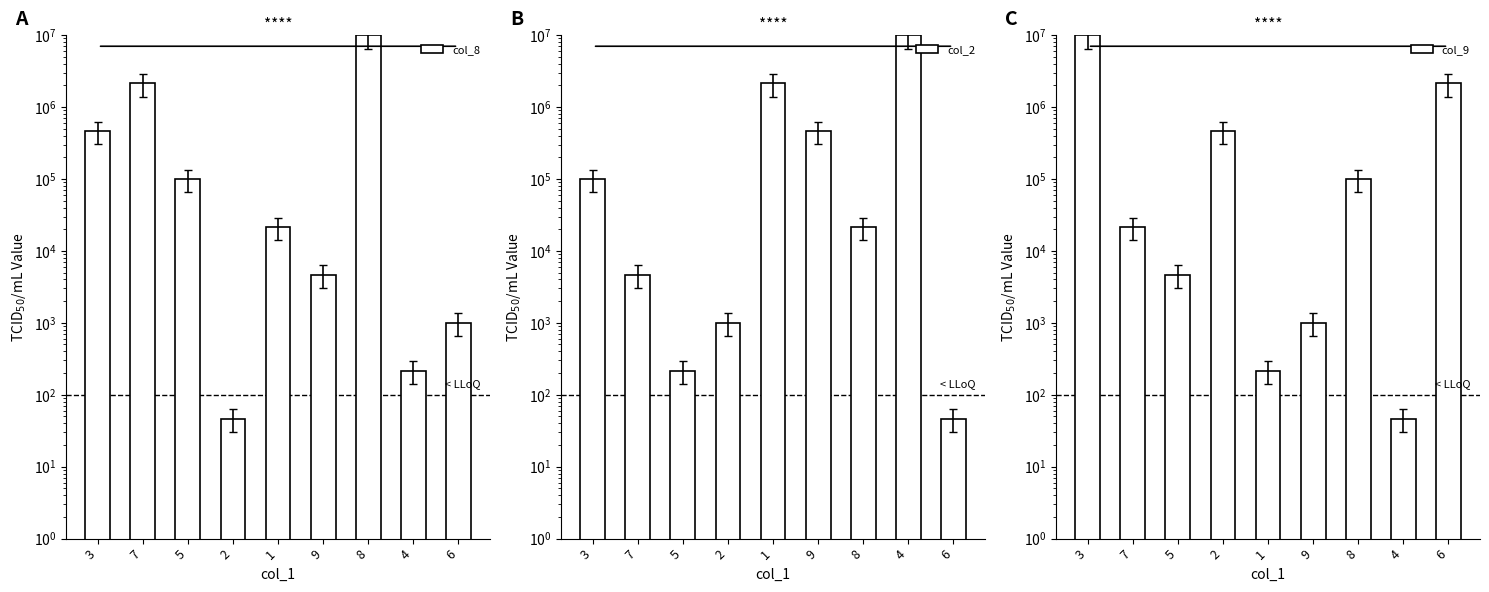

What is the label of the 3rd bar from the left?

5